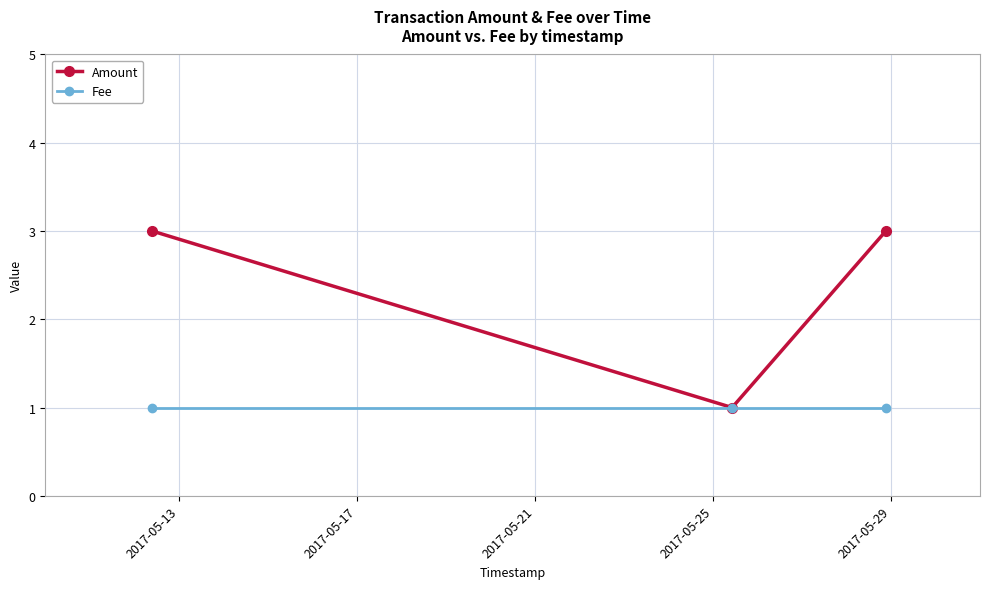

List the series in order of their peak value, highest first.

Amount, Fee